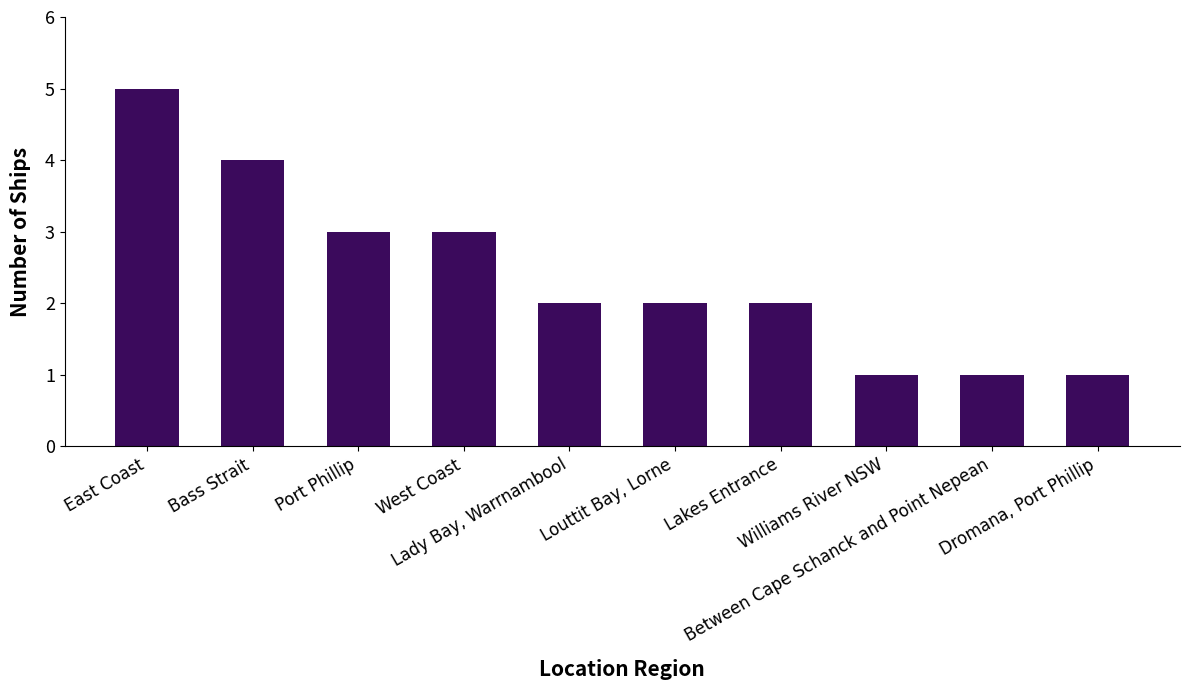

Reading left to right, extract all data points from this chart.

East Coast=5	Bass Strait=4	Port Phillip=3	West Coast=3	Lady Bay, Warrnambool=2	Louttit Bay, Lorne=2	Lakes Entrance=2	Williams River NSW=1	Between Cape Schanck and Point Nepean=1	Dromana, Port Phillip=1